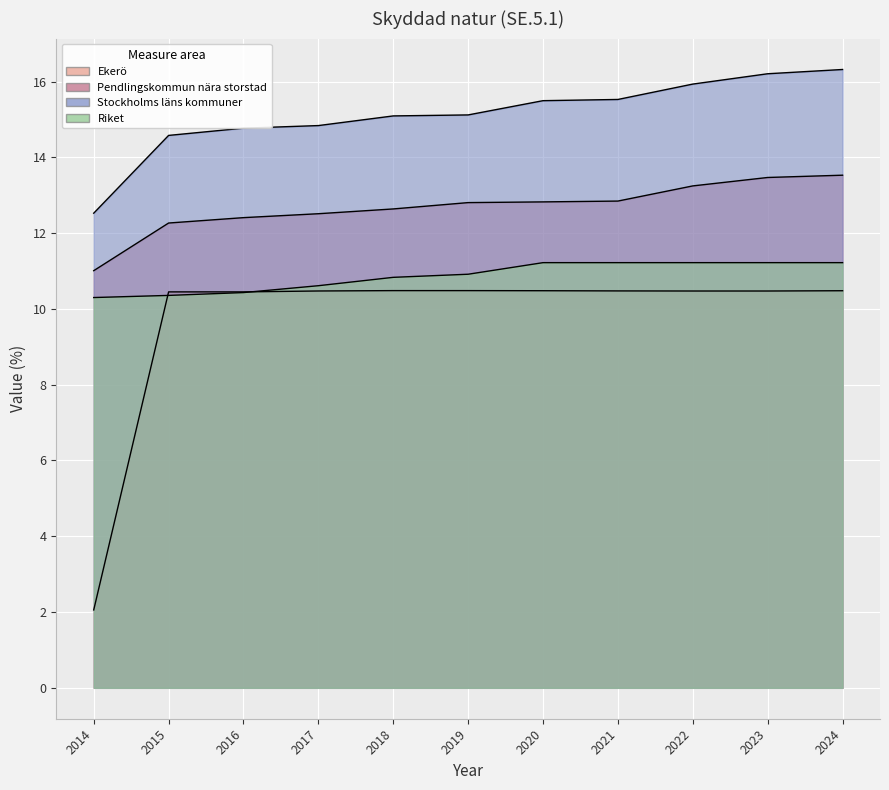

List the labels in order of Pendlingskommun nära storstad value, largest first.

2024, 2023, 2022, 2021, 2020, 2019, 2018, 2017, 2016, 2015, 2014